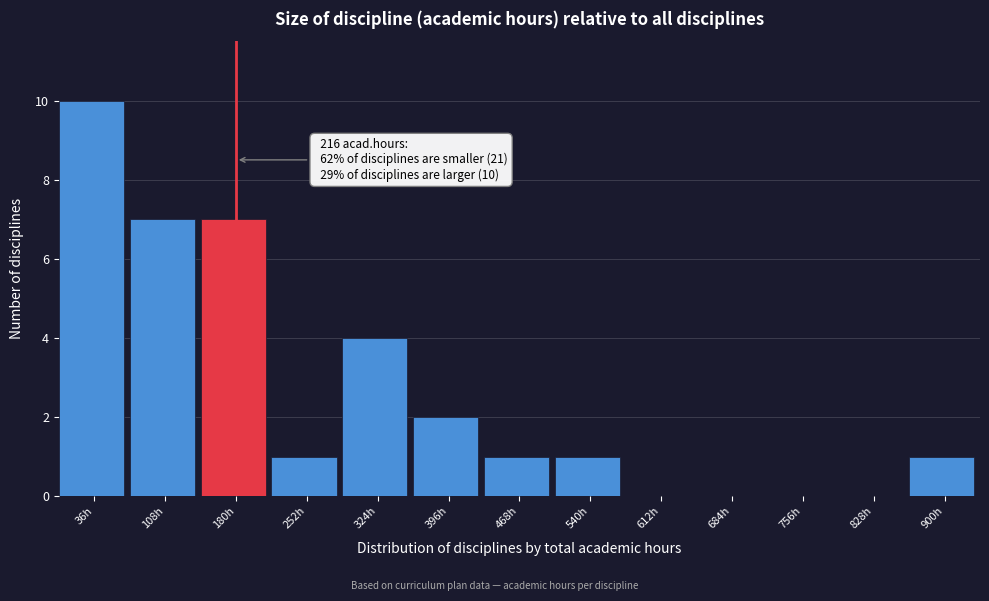

Reading right to left, extract all data points from this chart.

900h=1	828h=0	756h=0	684h=0	612h=0	540h=1	468h=1	396h=2	324h=4	252h=1	180h=7	108h=7	36h=10